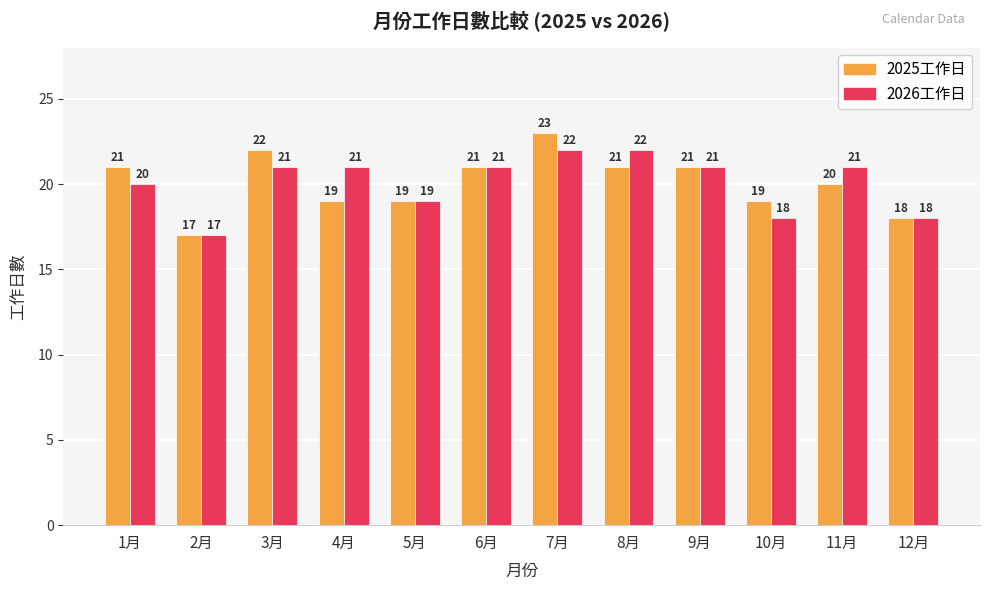

The value of 2025工作日 at 12月 is 18. True or false?

True